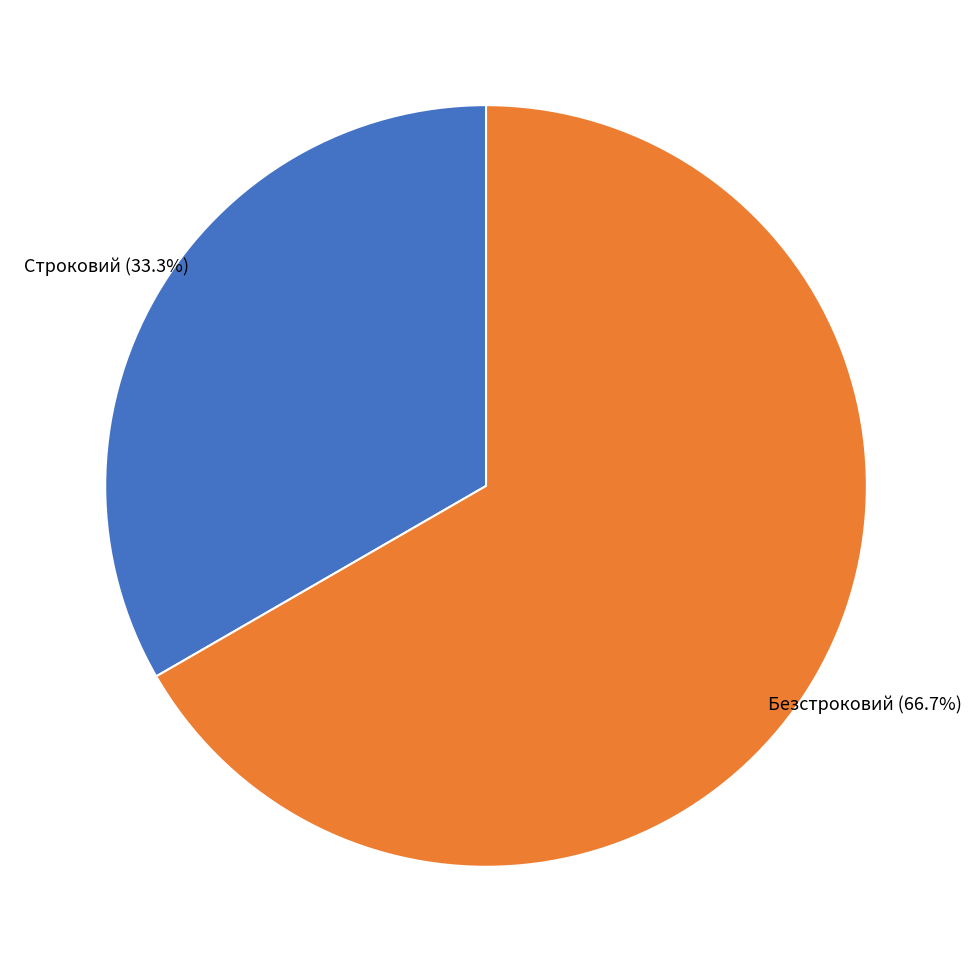

What percentage do Строковий and Безстроковий together represent?

100.0%